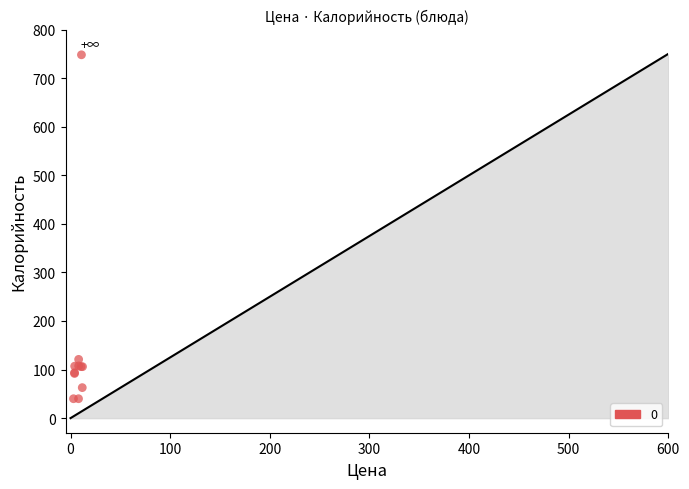

What Y value in the scatter plot is closest to 394?

121.0